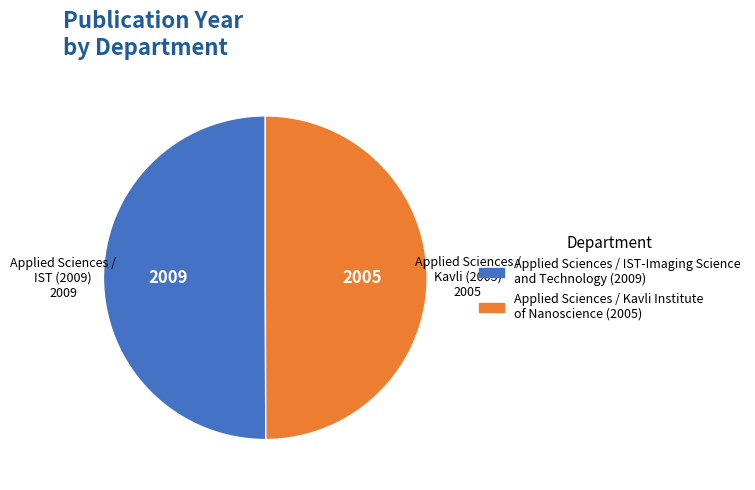

The Applied Sciences / IST-Imaging Science and Technology (2009) slice represents 50% of the pie. True or false?

True